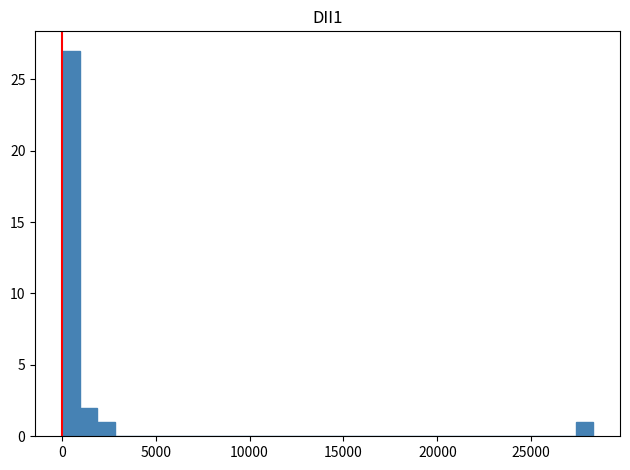

Read against the x-axis, roughly where is the centre of the tallest bar?

500